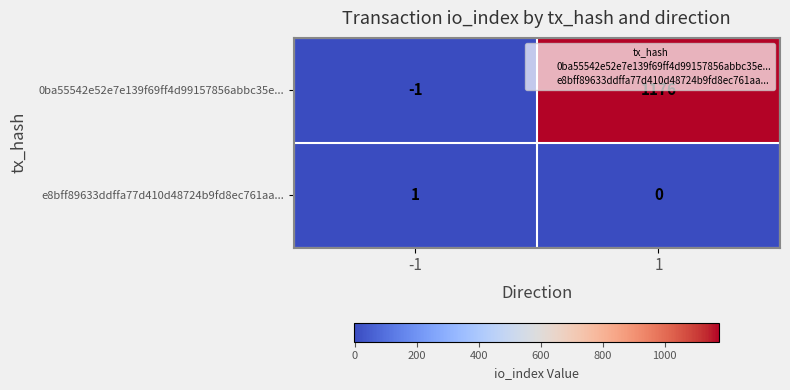

Which series has the widest spread of values?

0ba55542e52e7e139f69ff4d99157856abbc35e...